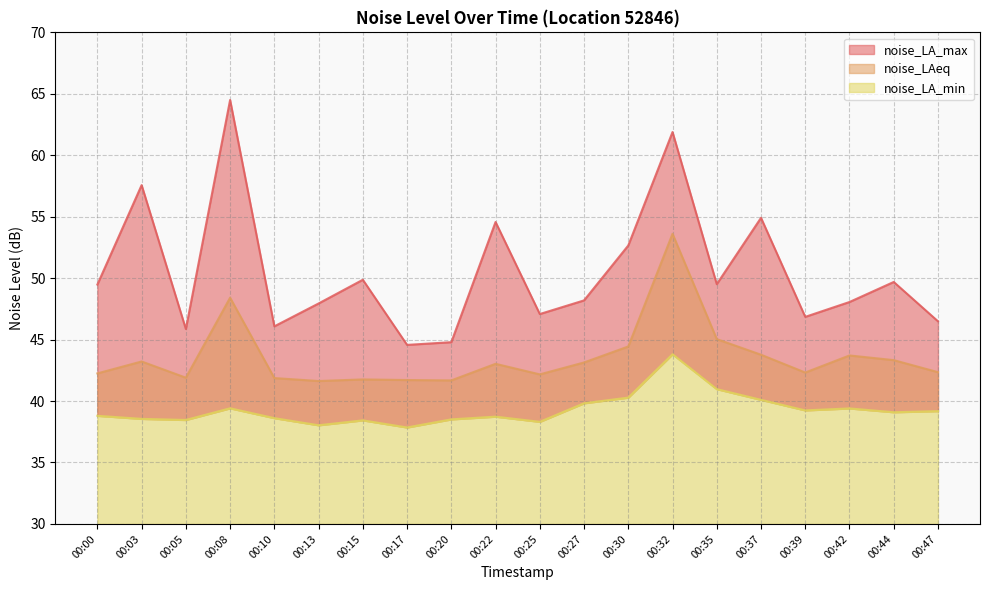

How many lines are shown in the chart?

3